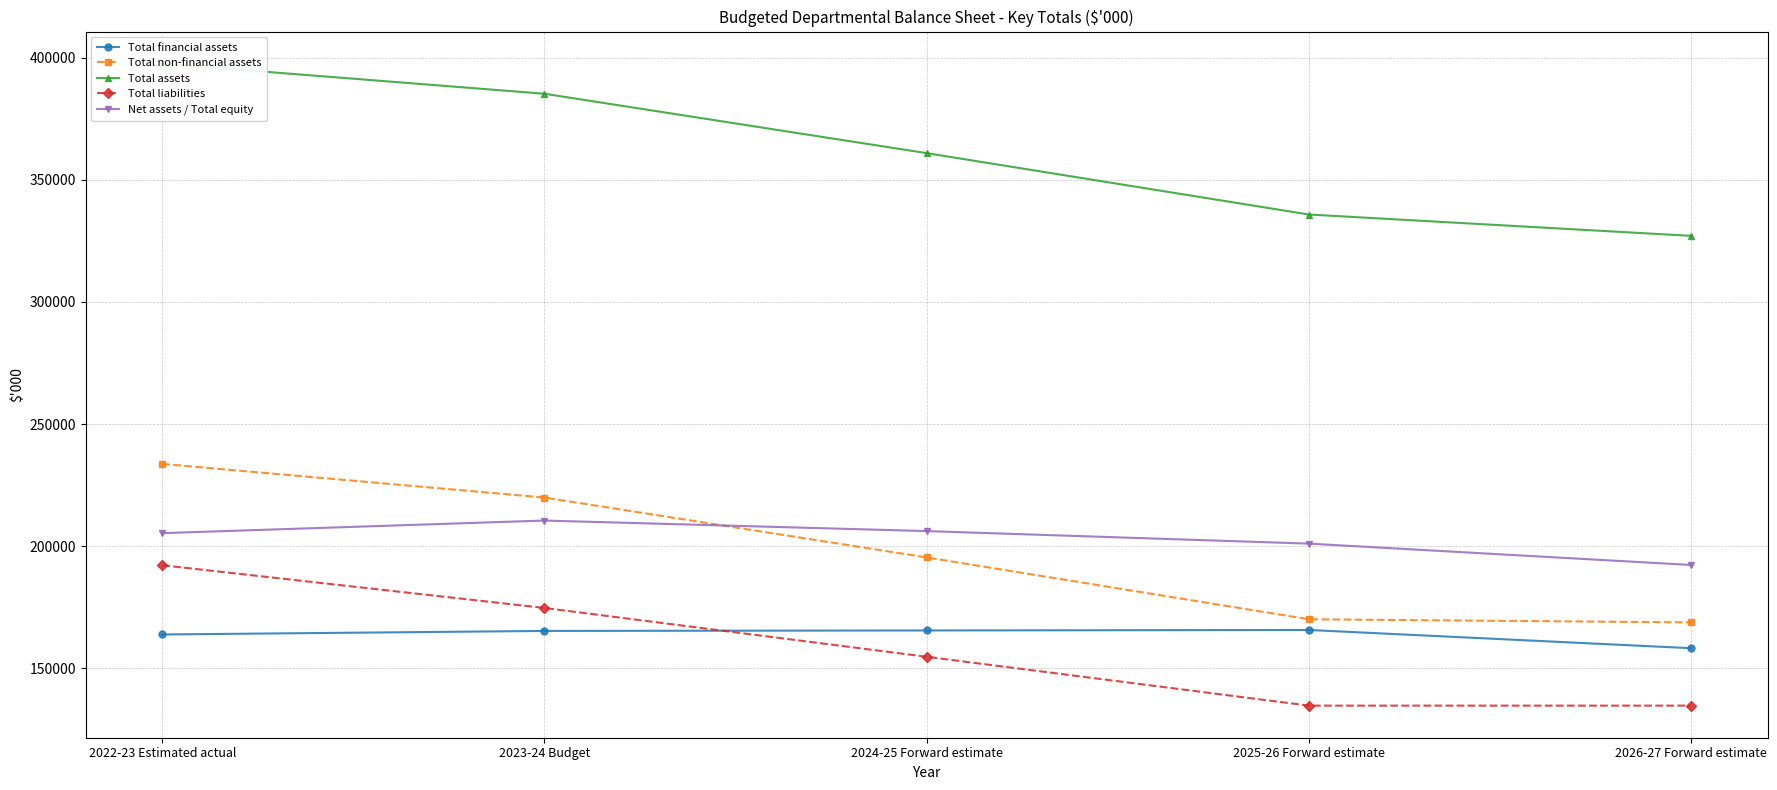

What is the difference between the second highest and minimum values in the Total financial assets series?

7266